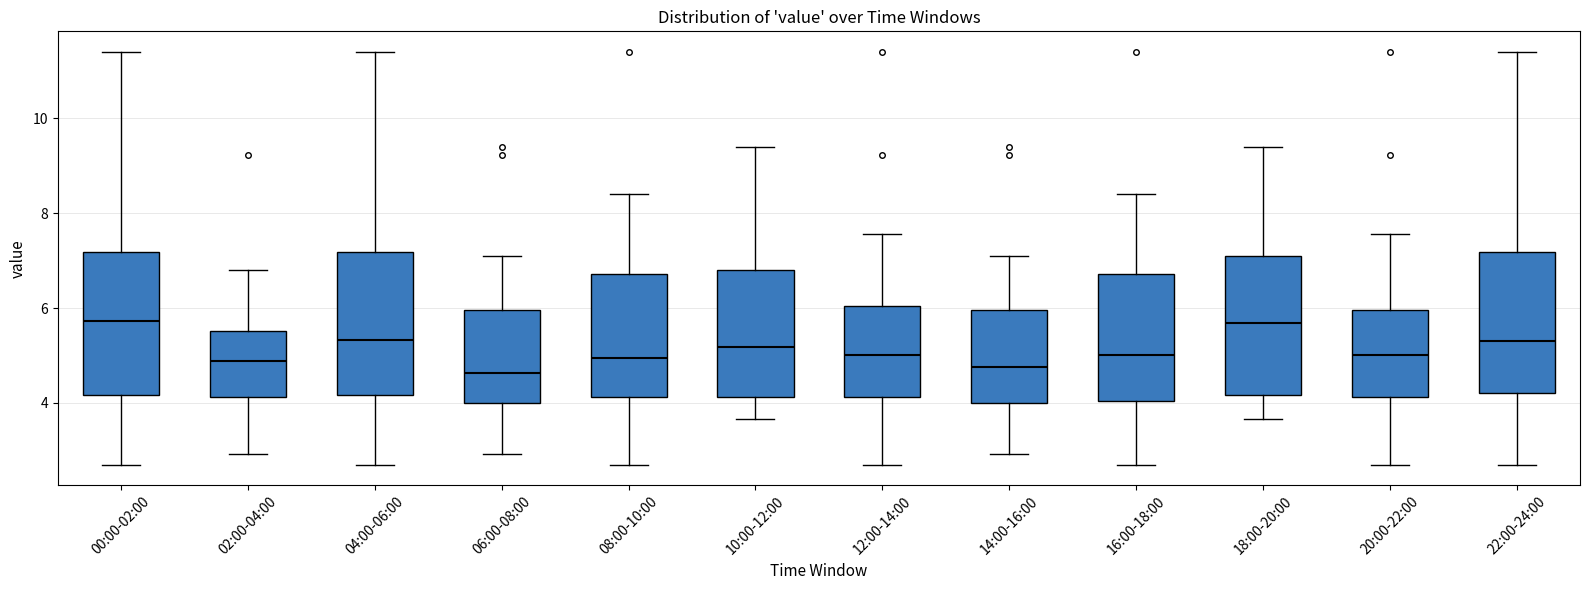

Reading left to right, read every box against the y-axis: the position of its median line, the range the box covers, and the ends of its whiskers. The values are not printed on the chart, so give them approximately, as read against the axis.

00:00-02:00: median 5.8, box 4.2 to 7.2, whiskers 2.8 to 11.4
02:00-04:00: median 4.8, box 4.2 to 5.6, whiskers 3.0 to 6.8
04:00-06:00: median 5.4, box 4.2 to 7.2, whiskers 2.8 to 11.4
06:00-08:00: median 4.6, box 4.0 to 6.0, whiskers 3.0 to 7.2
08:00-10:00: median 5.0, box 4.2 to 6.8, whiskers 2.8 to 8.4
10:00-12:00: median 5.2, box 4.2 to 6.8, whiskers 3.6 to 9.4
12:00-14:00: median 5.0, box 4.2 to 6.0, whiskers 2.8 to 7.6
14:00-16:00: median 4.8, box 4.0 to 6.0, whiskers 3.0 to 7.2
16:00-18:00: median 5.0, box 4.0 to 6.8, whiskers 2.8 to 8.4
18:00-20:00: median 5.6, box 4.2 to 7.2, whiskers 3.6 to 9.4
20:00-22:00: median 5.0, box 4.2 to 6.0, whiskers 2.8 to 7.6
22:00-24:00: median 5.4, box 4.2 to 7.2, whiskers 2.8 to 11.4